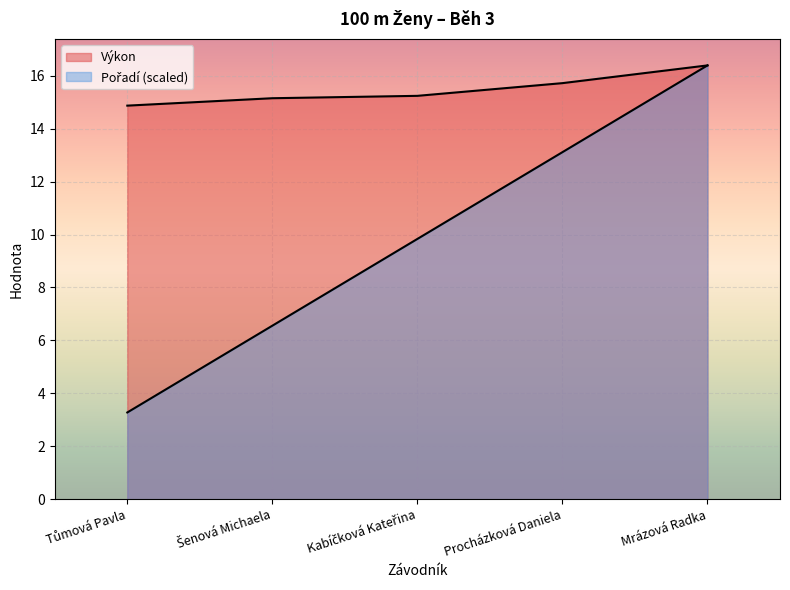

How many lines are shown in the chart?

2